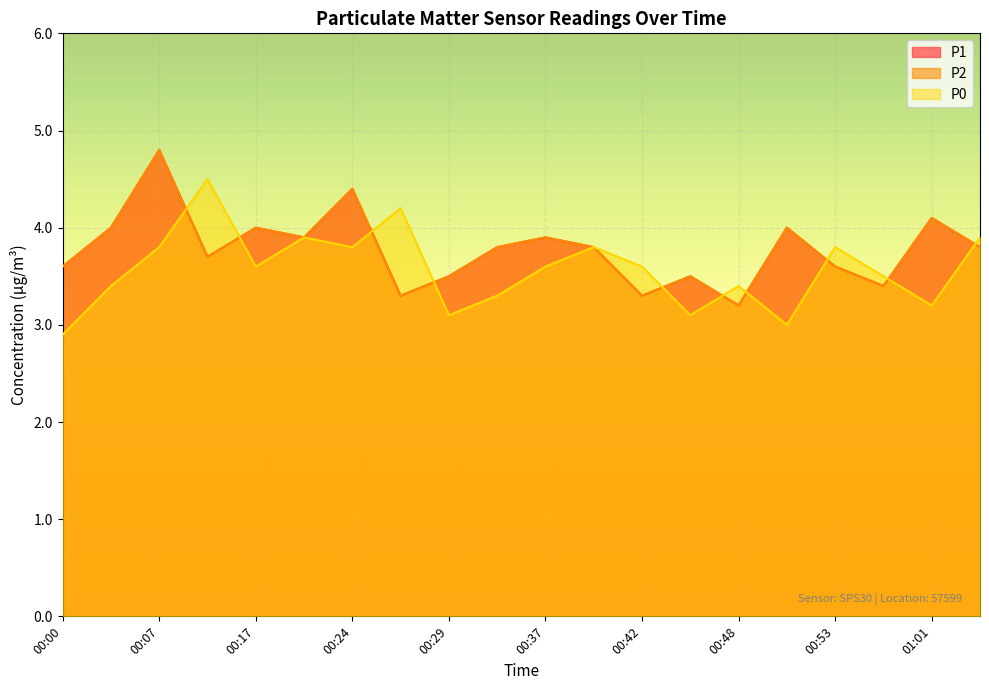

What is the value of the P0 point at the 2nd from the left?

3.4